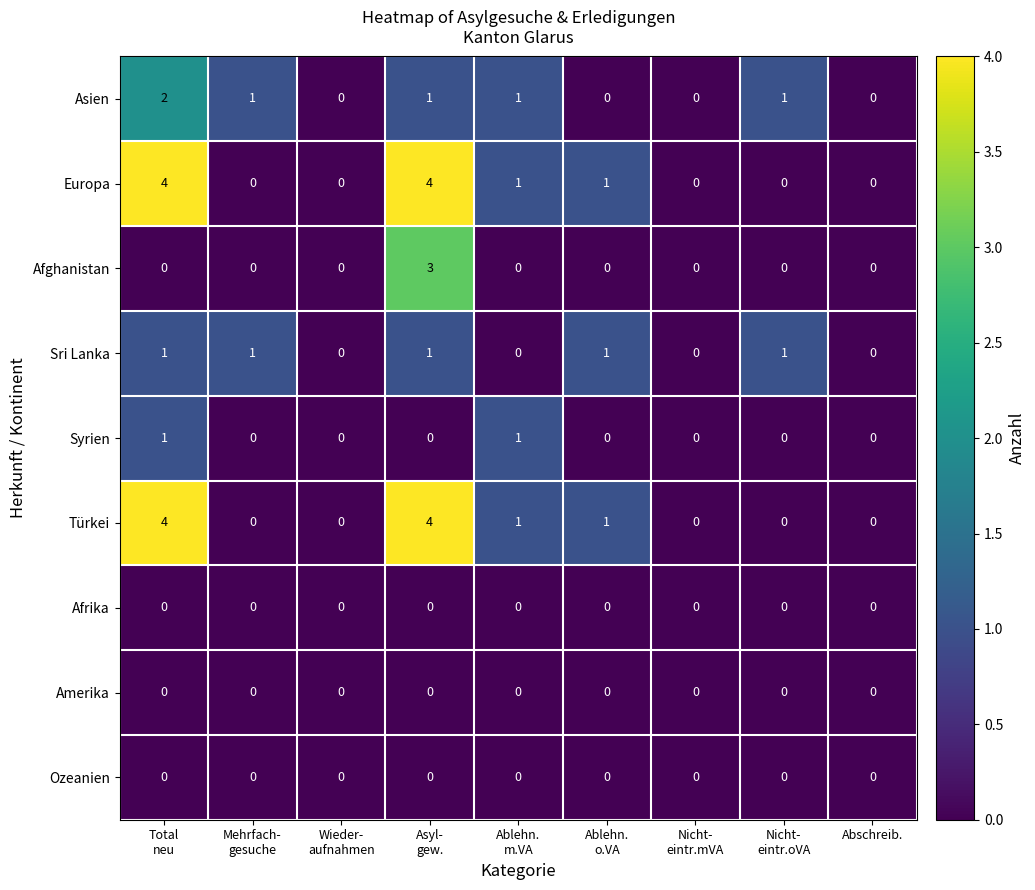

Count the Syrien values in the range 0 to 1.

9